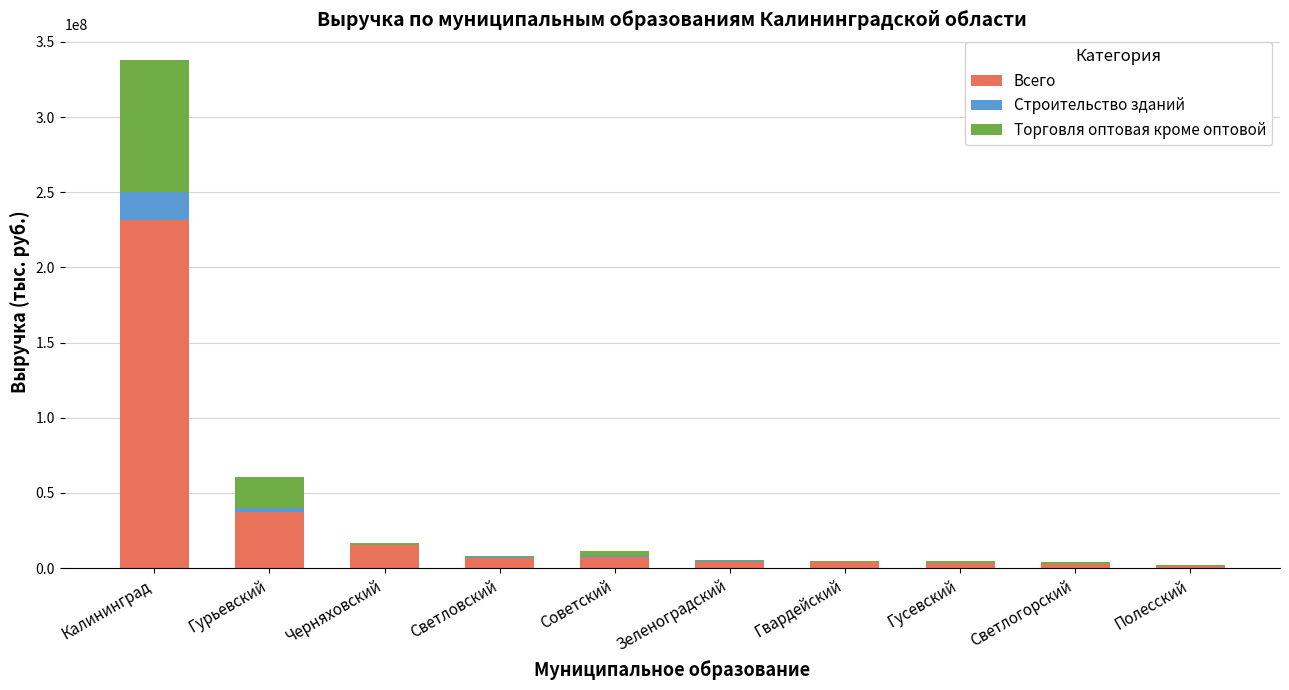

The value of Всего at Гурьевский is 37247217.6. True or false?

True